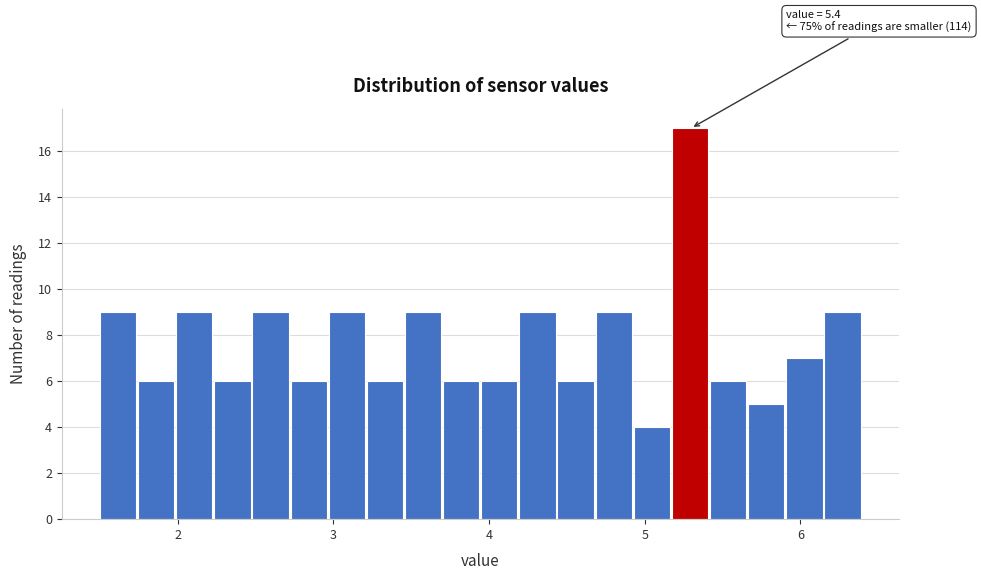

Read against the x-axis, roughly where is the centre of the tallest bar?

5.3